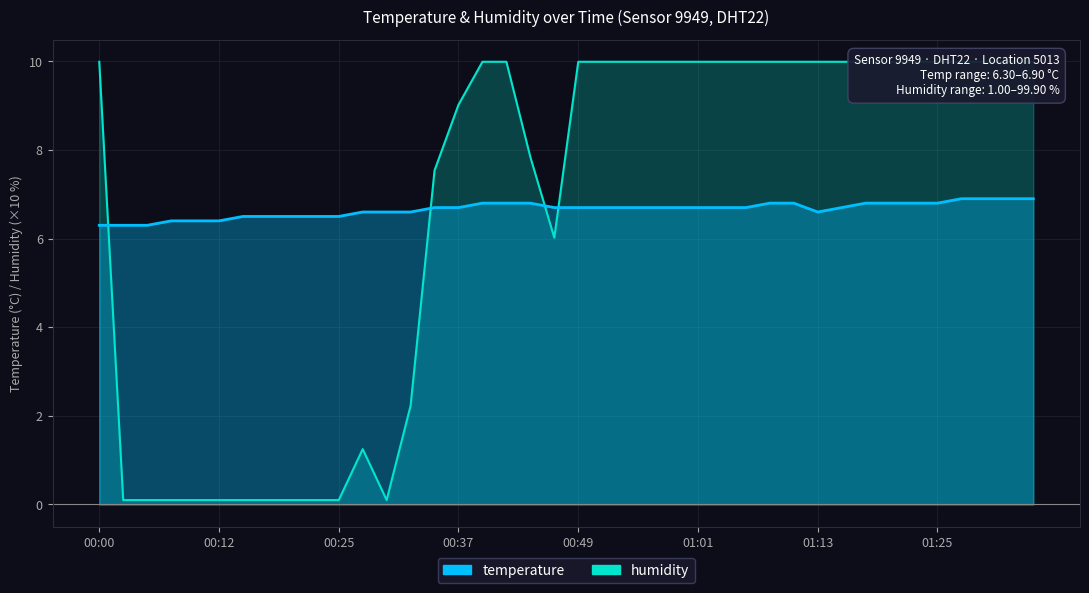

What position from the left is 01:11?

30